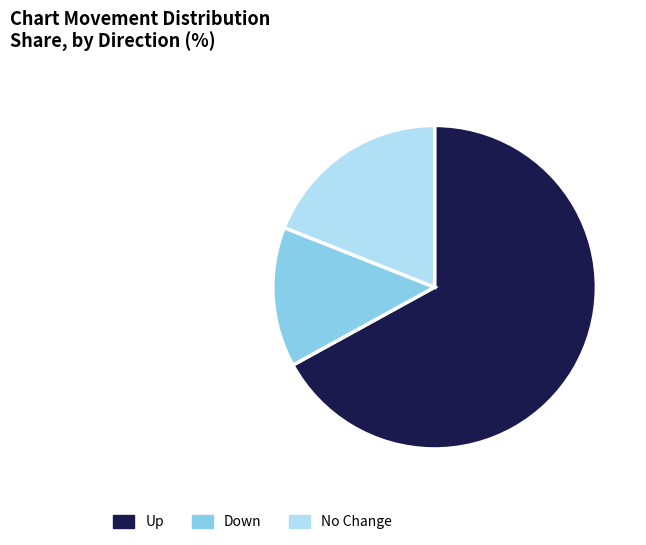

Is it true that Up is 67% of the pie?

True